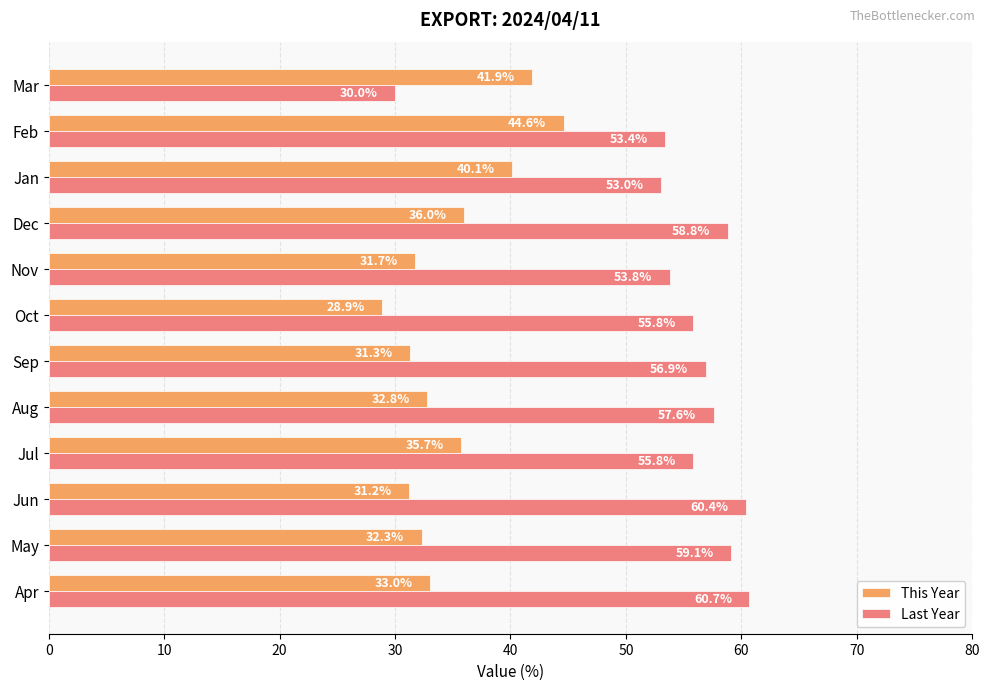

Rank the series by their maximum value, from lowest to highest.

This Year, Last Year